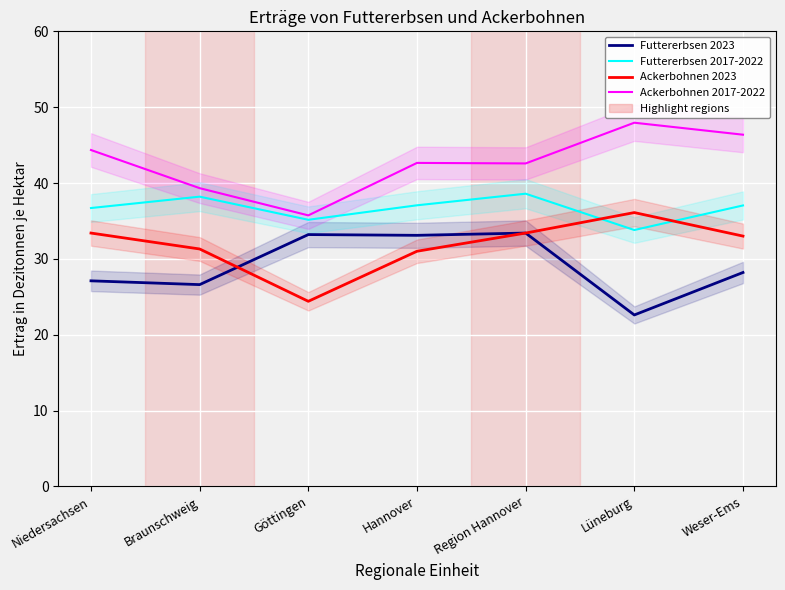

What is the total value across all series at Göttingen?

128.5